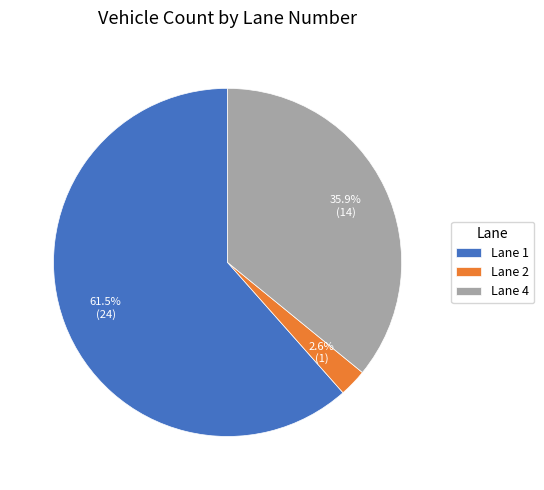

How many slices are in this pie chart?

3